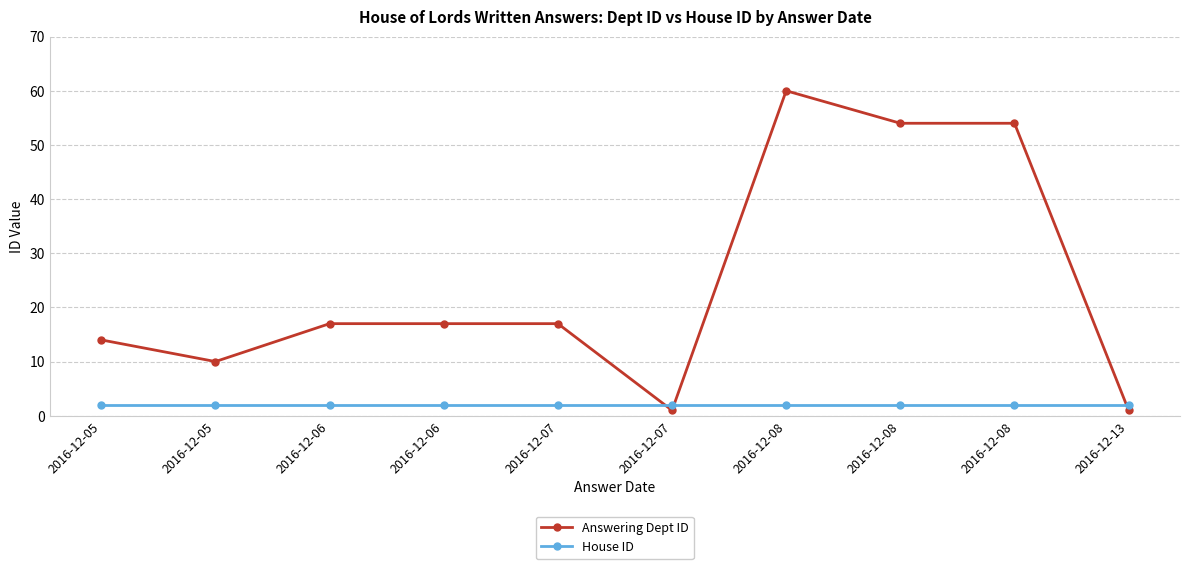

Is the value of House ID at 2016-12-13 greater than the value of Answering Dept ID at 2016-12-05?

No